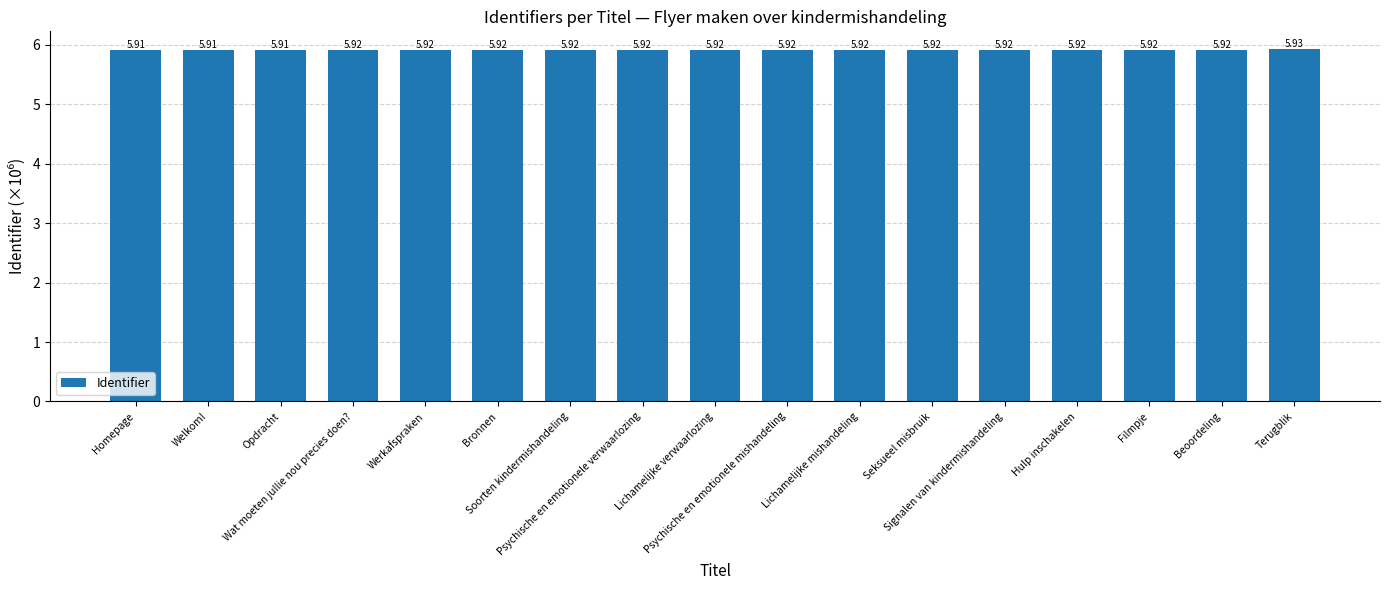

What is the sum of all values?

100.6